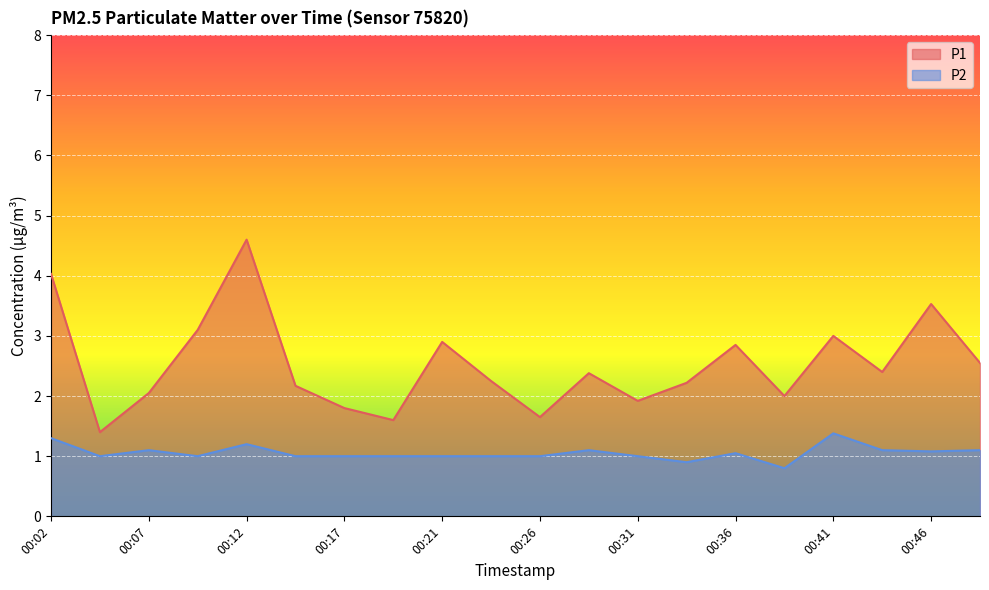

What is the maximum value shown in the chart?

4.6